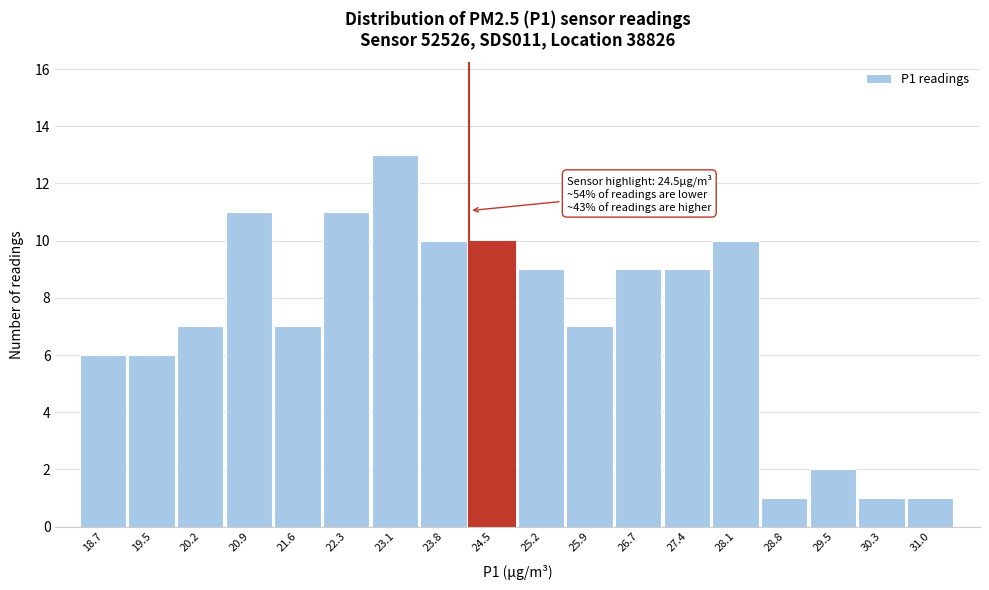

Reading left to right, what are all the values shown in this chart?

6	6	7	11	7	11	13	10	10	9	7	9	9	10	1	2	1	1